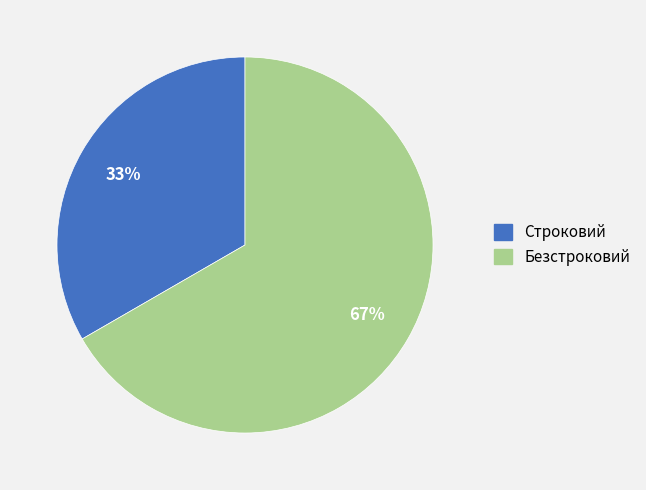

Approximately how many times larger is the value at Строковий compared to Безстроковий?

0.5